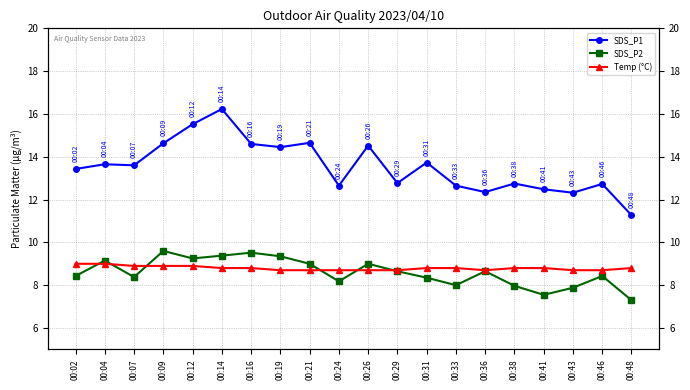

True or false: Temp (°C) has more than 2 interior local peaks.

False